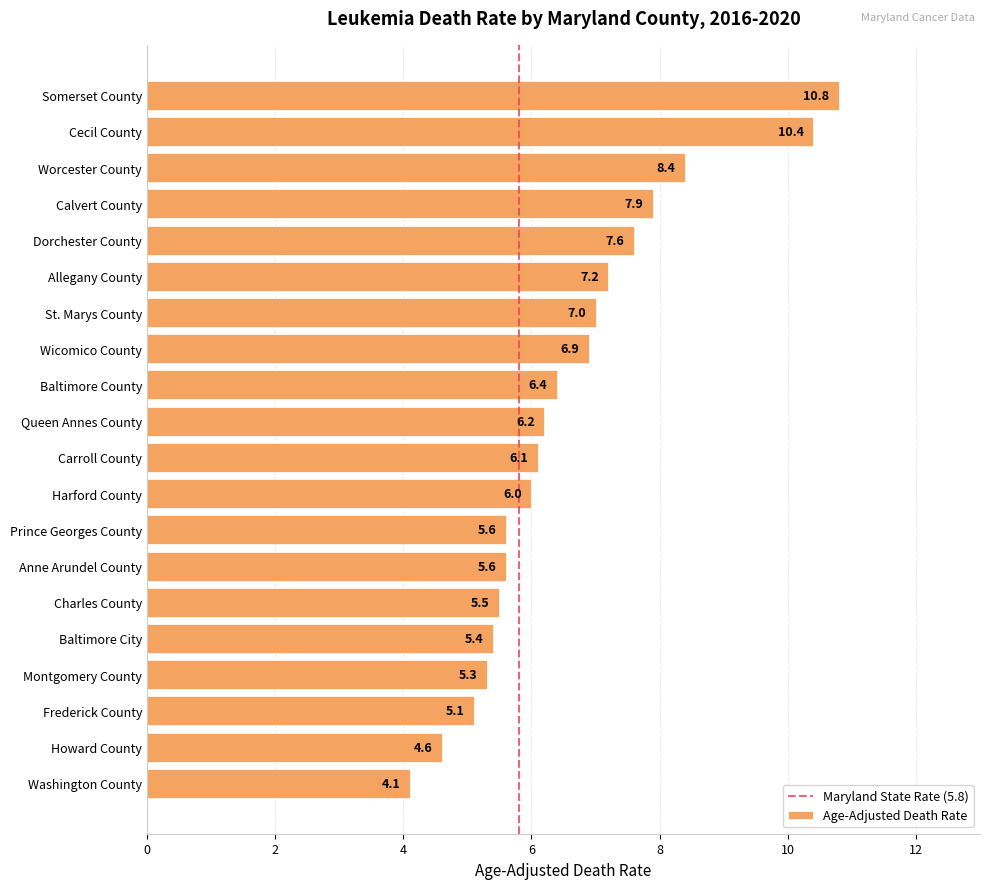

Where is the data nearest to the value 7?

St. Marys County